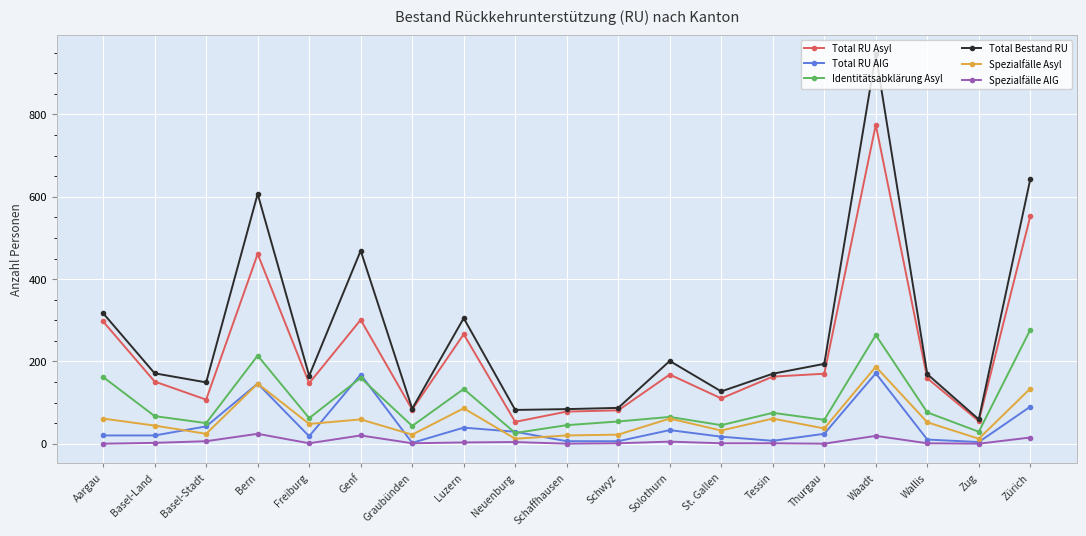

List the series in order of their peak value, lowest first.

Spezialfälle AIG, Total RU AIG, Spezialfälle Asyl, Identitätsabklärung Asyl, Total RU Asyl, Total Bestand RU